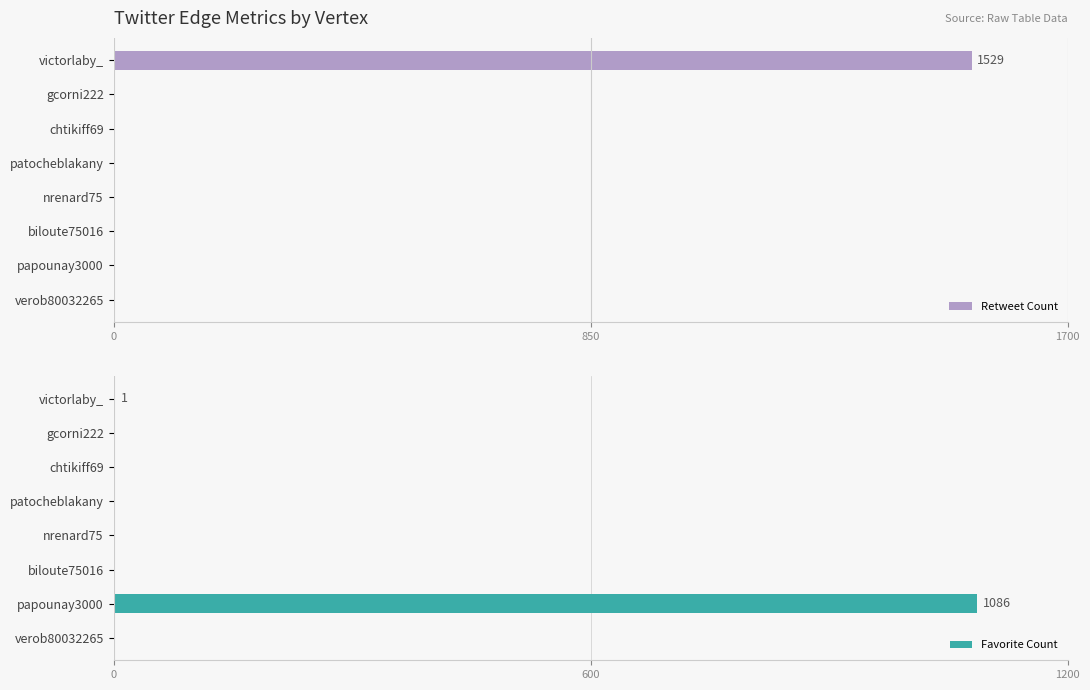

The Retweet Count series shows -575 at patocheblakany. True or false?

False